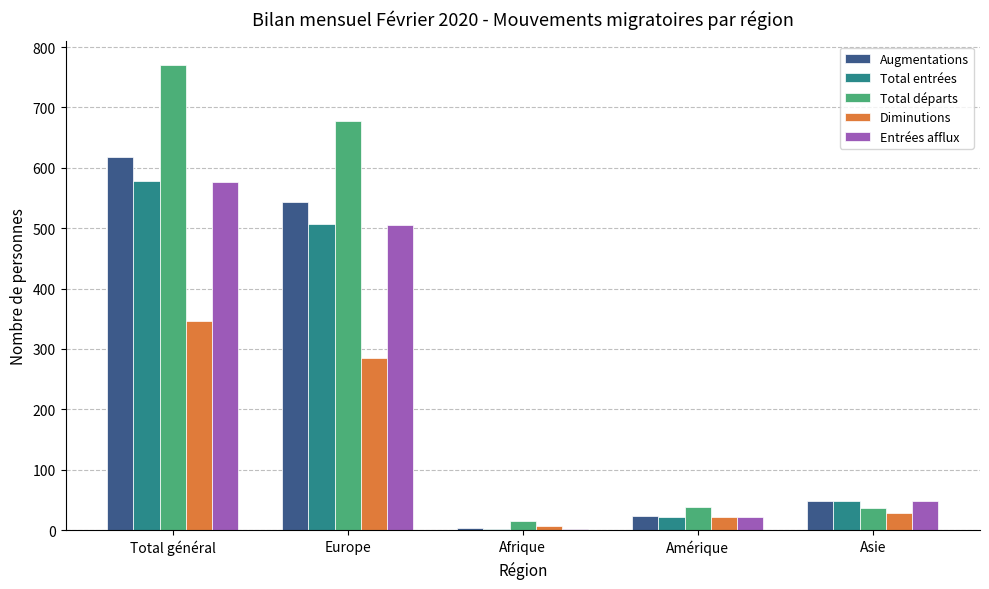

At which label does Entrées afflux first exceed 48?

Total général